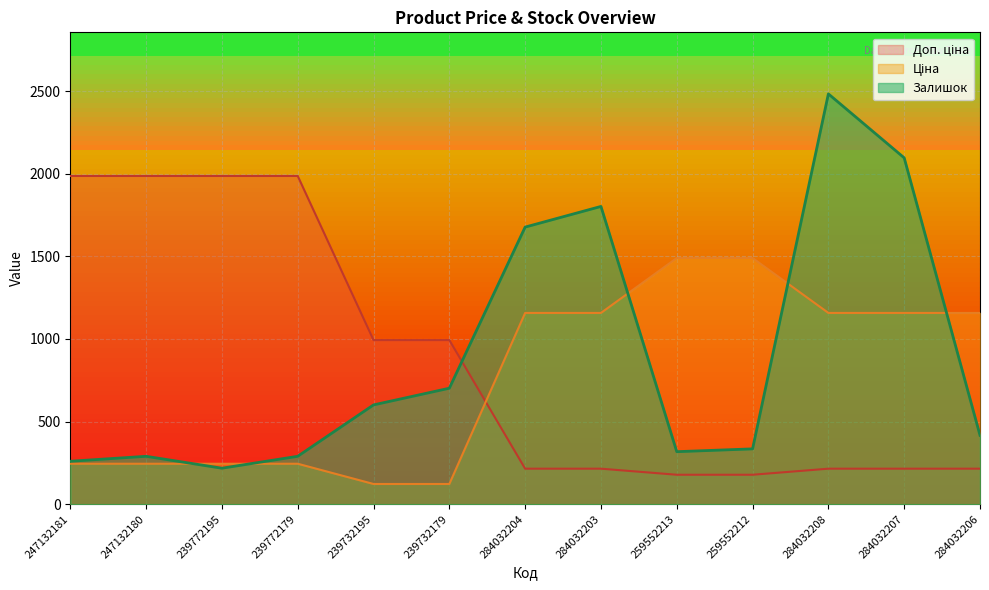

Rank the series at 284032207 from highest to lowest value.

Залишок, Ціна, Доп. ціна